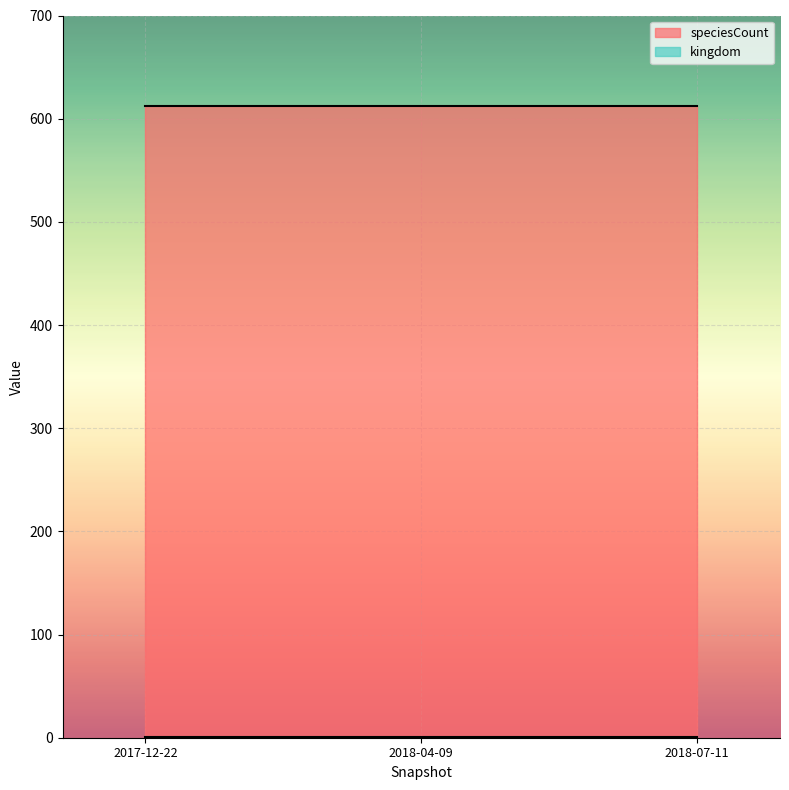

What is the total value across all series at 2017-12-22?

613